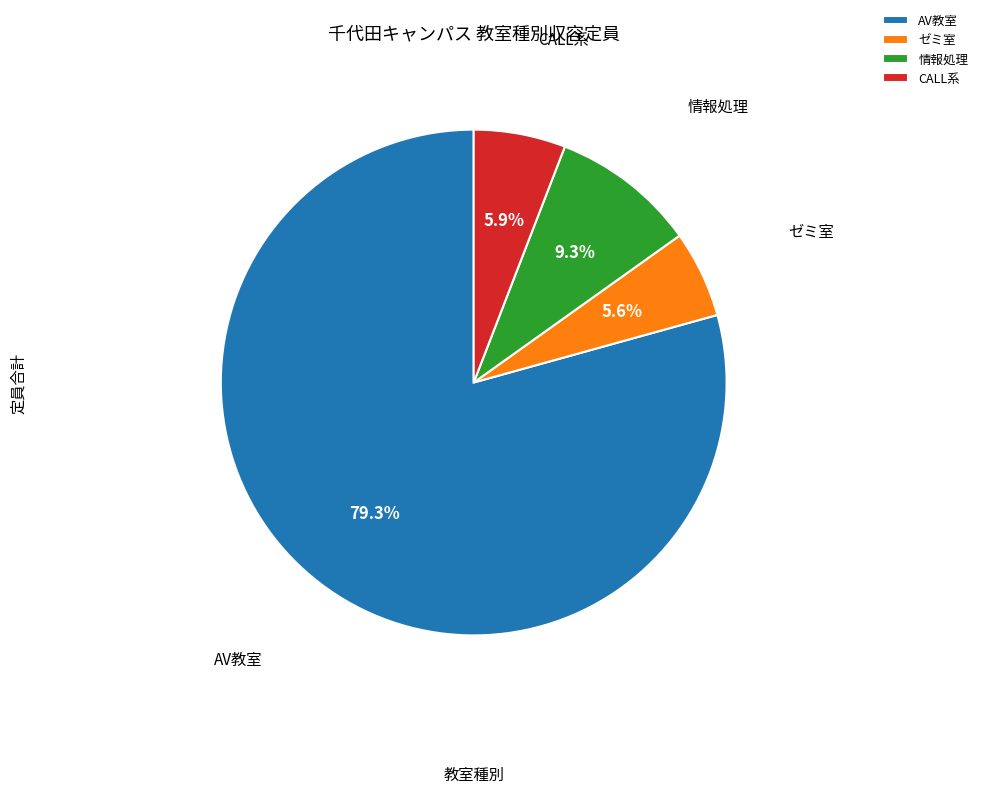

Combined, do 情報処理 and CALL系 account for over 50%?

No